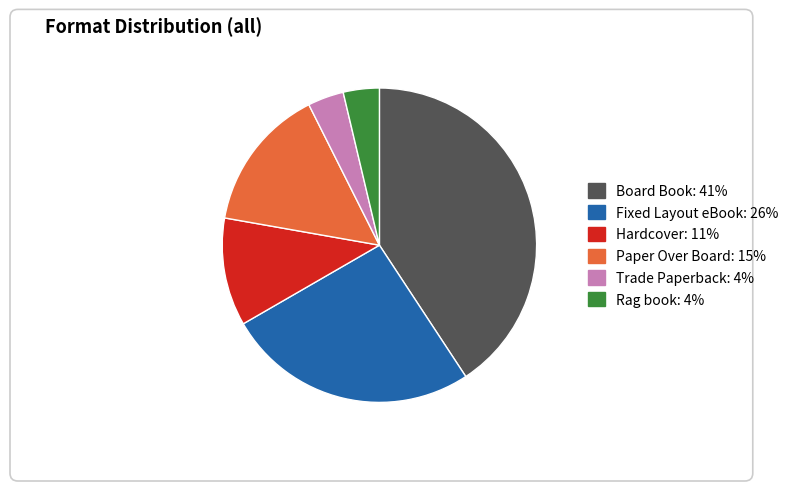

Approximately how many times larger is the value at Rag book compared to Board Book?

0.1